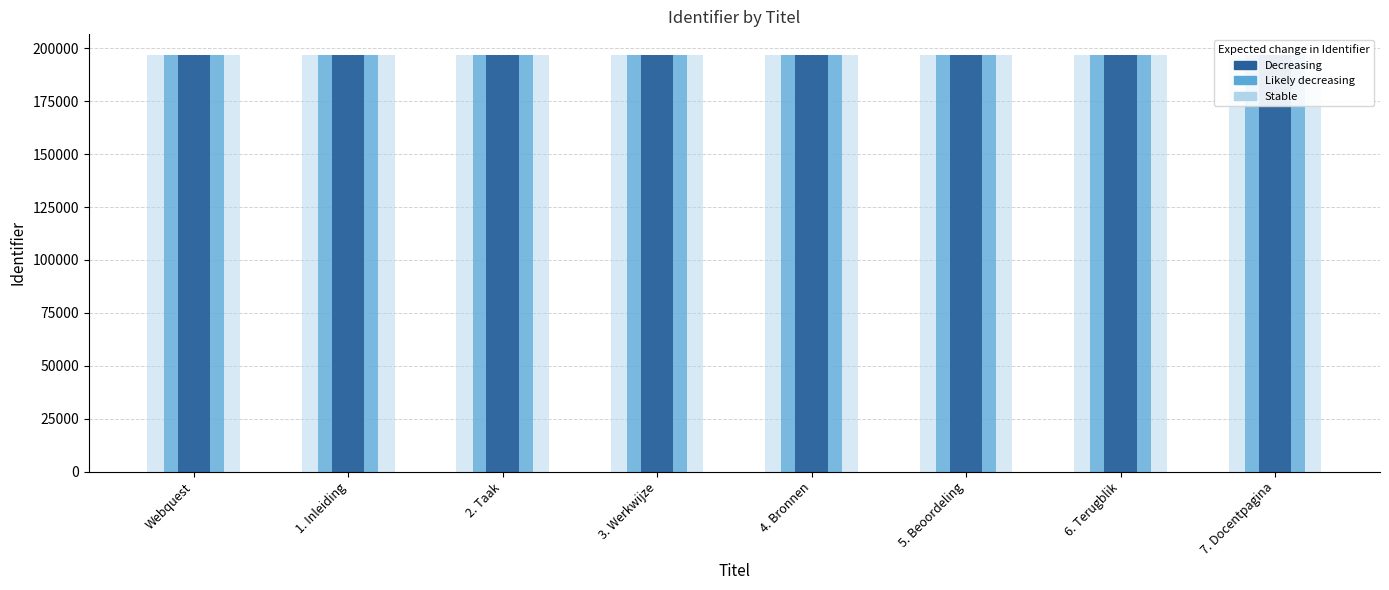

Is it true that the value at 1. Inleiding is 196861?

True